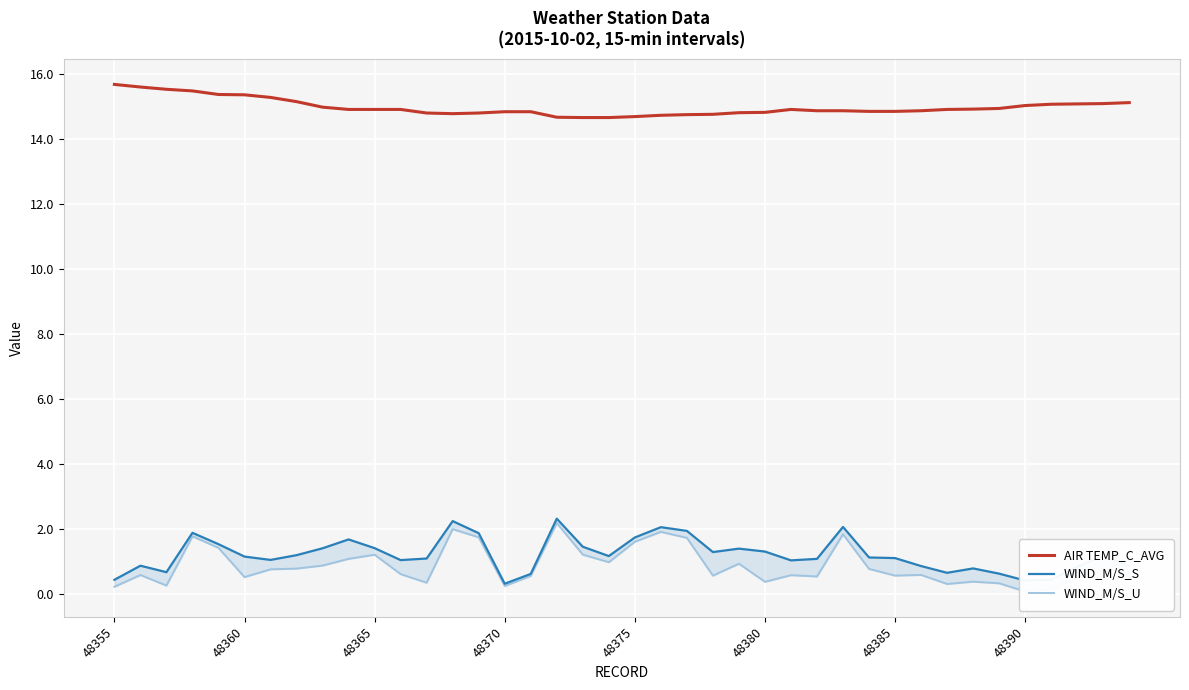

What position from the right is 37?

3